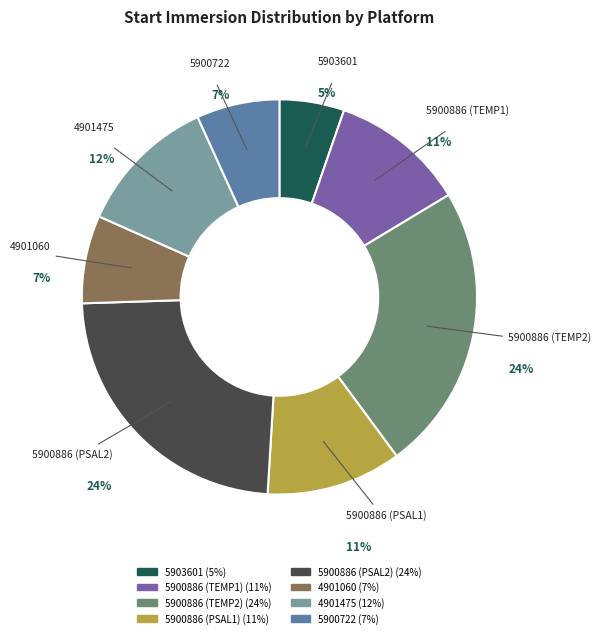

Does any single category account for the majority?

No